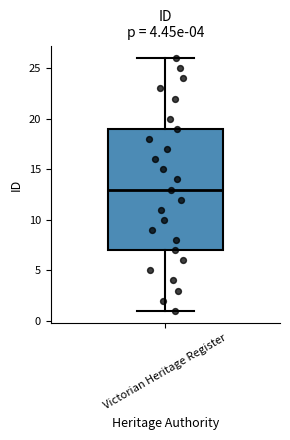

Read this box plot against the y-axis: the position of the median line, the range covered by the box, and the ends of both whiskers. The values are not printed on the chart, so give them approximately, as read against the axis.

median 13, box 7 to 19, whiskers 1 to 26